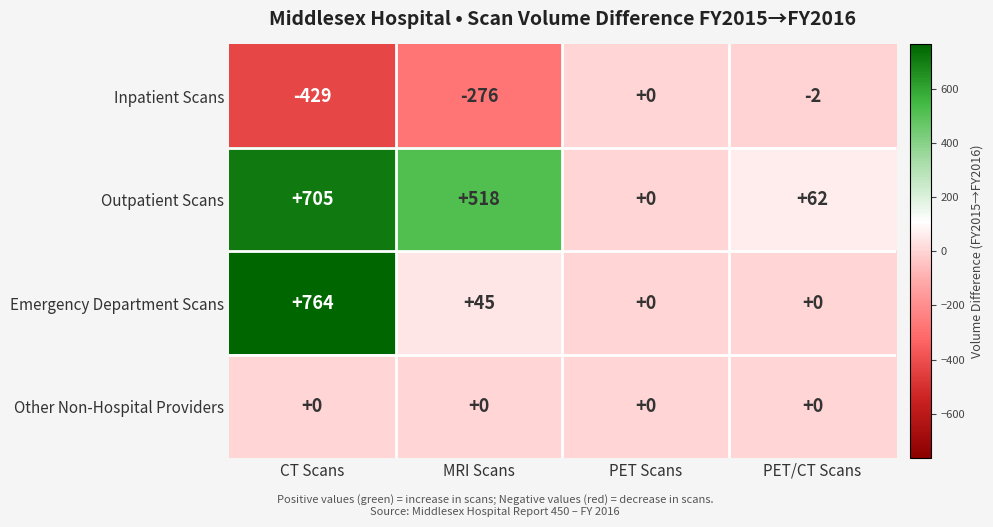

True or false: Inpatient Scans has a value of -3 at PET/CT Scans.

False